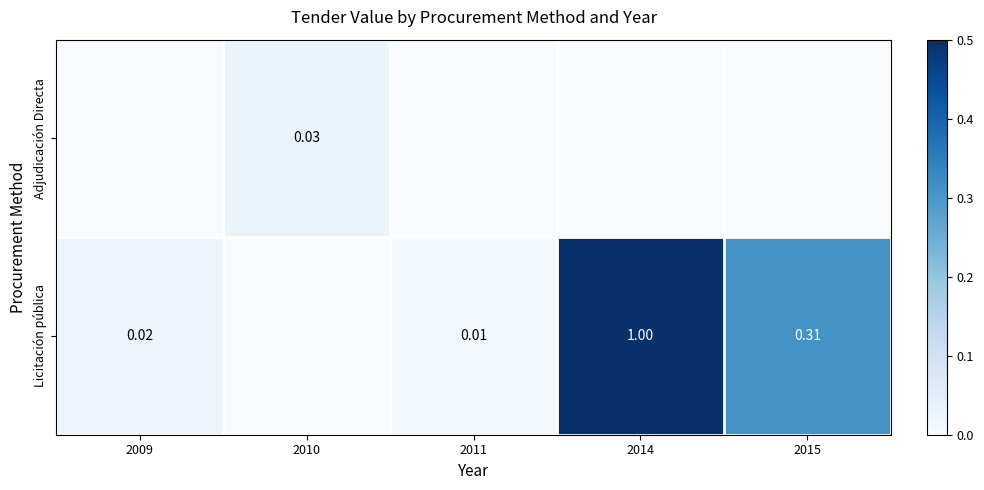

Where is Adjudicación Directa nearest to the value 0?

2009